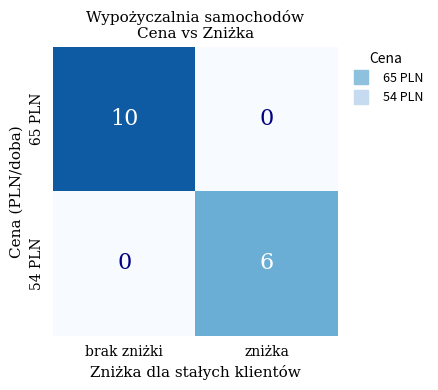

Reading left to right, extract all data points from this chart.

65 PLN: 10	0
54 PLN: 0	6